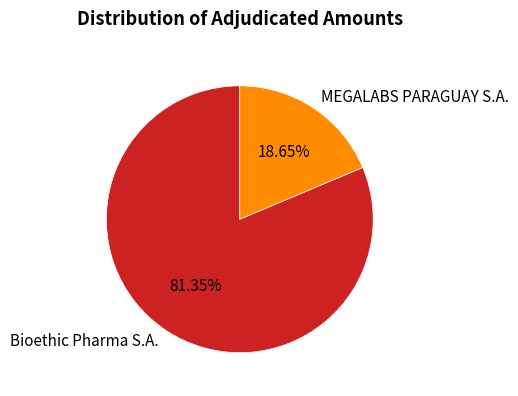

Count the number of slices in the pie.

2